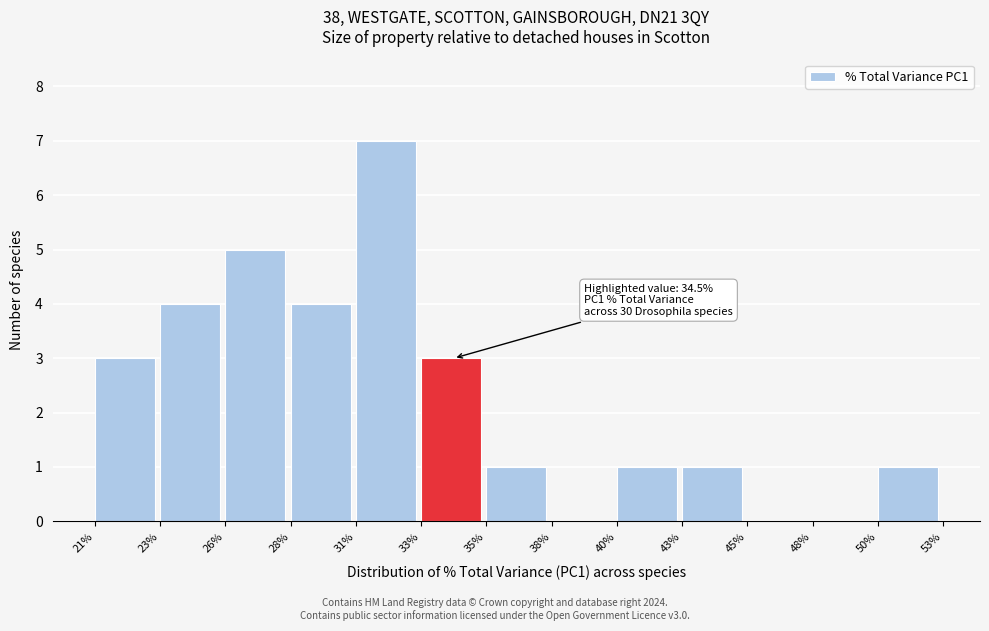

Reading left to right, list all the values displayed in this chart.

21%=3	23%=4	26%=5	28%=4	31%=7	33%=3	35%=1	38%=0	40%=1	43%=1	45%=0	48%=0	50%=1